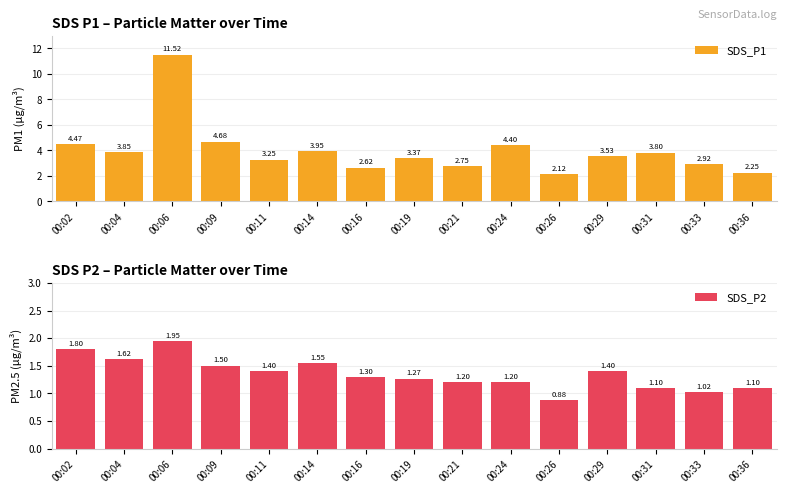

The value of SDS_P1 at 00:02 is 2.7. True or false?

False